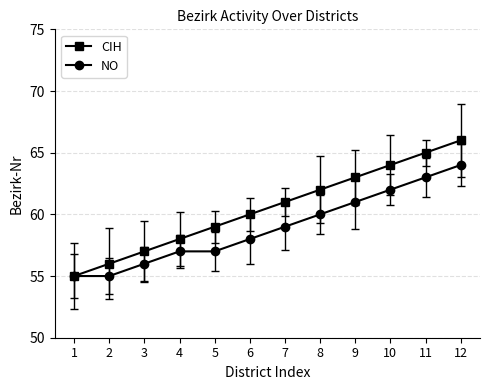

What is the total value across all series at 2?

111